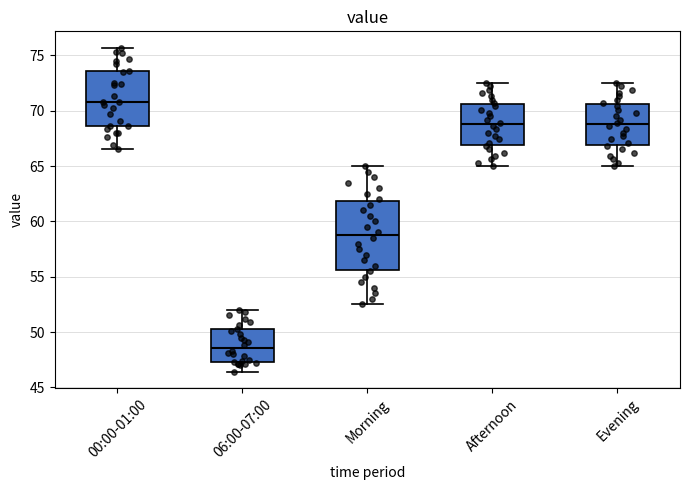

Where is the upper edge of the box for 00:00-01:00 on the y-axis? The values are not printed on the chart, so give them approximately, as read against the axis.

73.5